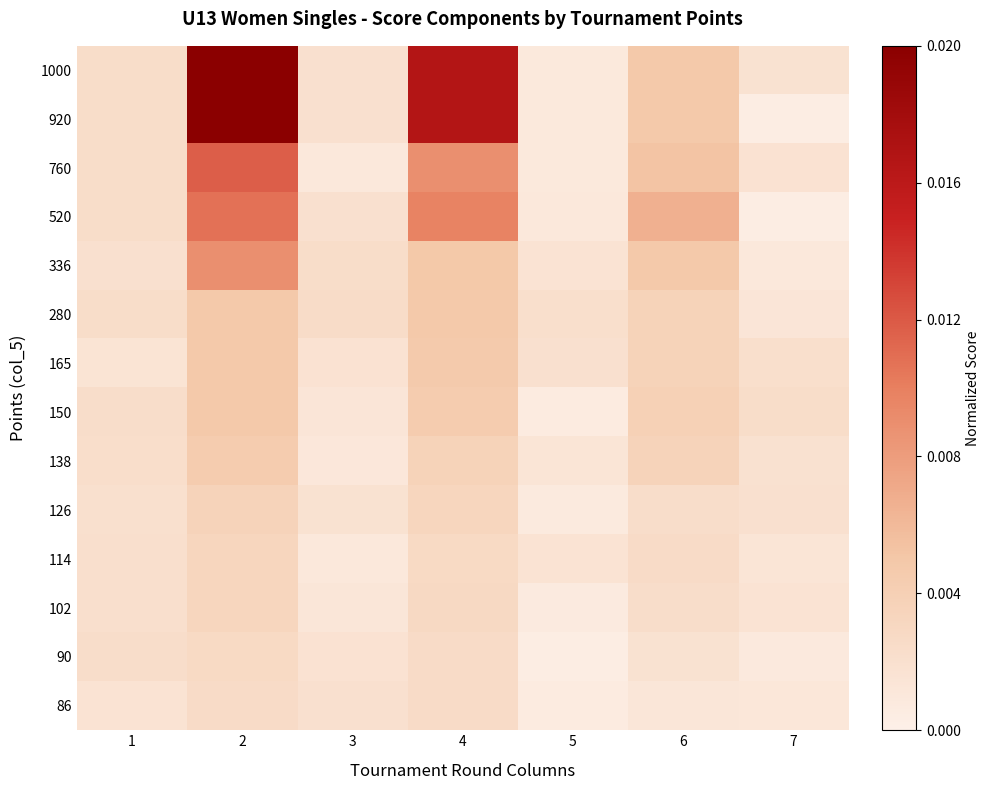

Reading right to left, transcribe all the data shown in this chart.

1000: 7=0.1	6=0.2	5=0.0	4=0.8	3=0.1	2=1.0	1=0.1
920: 7=0.0	6=0.2	5=0.0	4=0.8	3=0.1	2=1.0	1=0.1
760: 7=0.1	6=0.3	5=0.0	4=0.4	3=0.0	2=0.6	1=0.1
520: 7=0.0	6=0.3	5=0.0	4=0.5	3=0.1	2=0.5	1=0.1
336: 7=0.0	6=0.2	5=0.1	4=0.2	3=0.1	2=0.4	1=0.1
280: 7=0.1	6=0.2	5=0.1	4=0.2	3=0.1	2=0.2	1=0.1
165: 7=0.1	6=0.2	5=0.1	4=0.2	3=0.1	2=0.2	1=0.1
150: 7=0.1	6=0.2	5=0.0	4=0.2	3=0.1	2=0.2	1=0.1
138: 7=0.1	6=0.2	5=0.1	4=0.2	3=0.1	2=0.2	1=0.1
126: 7=0.1	6=0.1	5=0.0	4=0.2	3=0.1	2=0.2	1=0.1
114: 7=0.1	6=0.1	5=0.1	4=0.1	3=0.0	2=0.2	1=0.1
102: 7=0.1	6=0.1	5=0.0	4=0.1	3=0.1	2=0.2	1=0.1
90: 7=0.0	6=0.1	5=0.0	4=0.1	3=0.1	2=0.1	1=0.1
86: 7=0.1	6=0.1	5=0.0	4=0.1	3=0.1	2=0.1	1=0.1